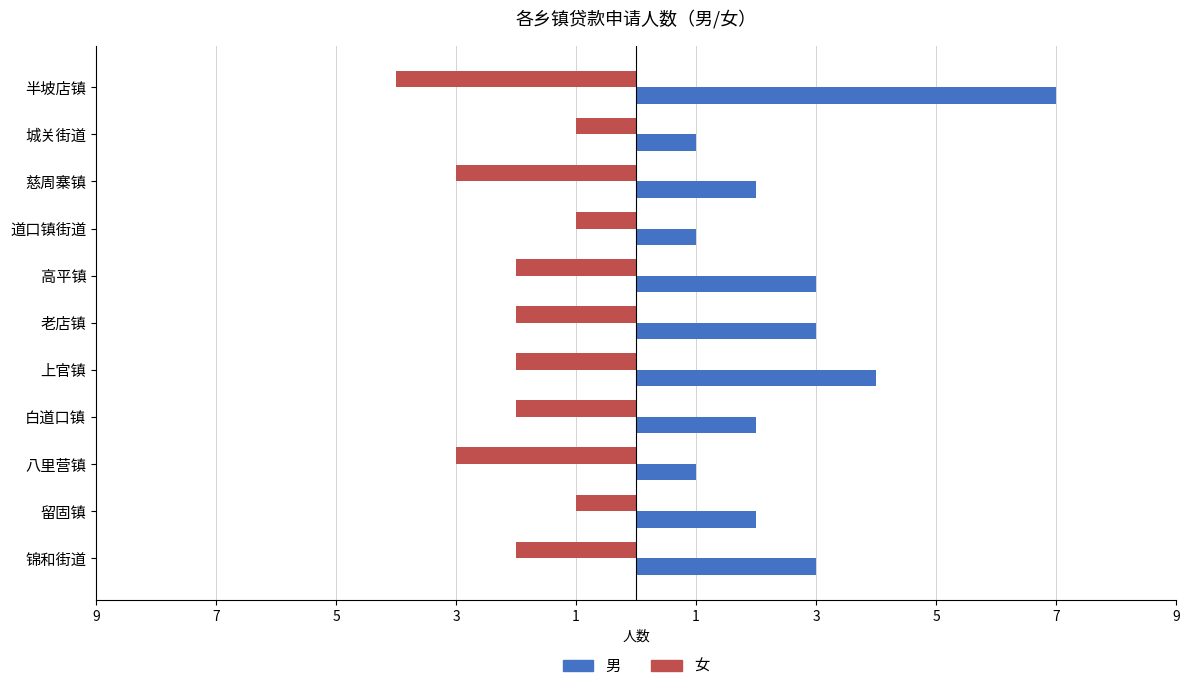

At how many categories does at least one series exceed 0?

11